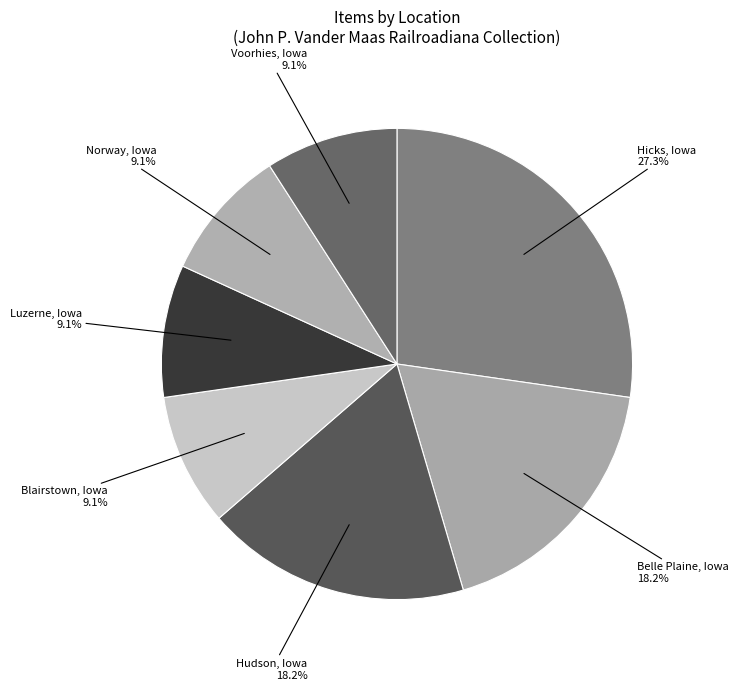

How many segments does this pie chart have?

7